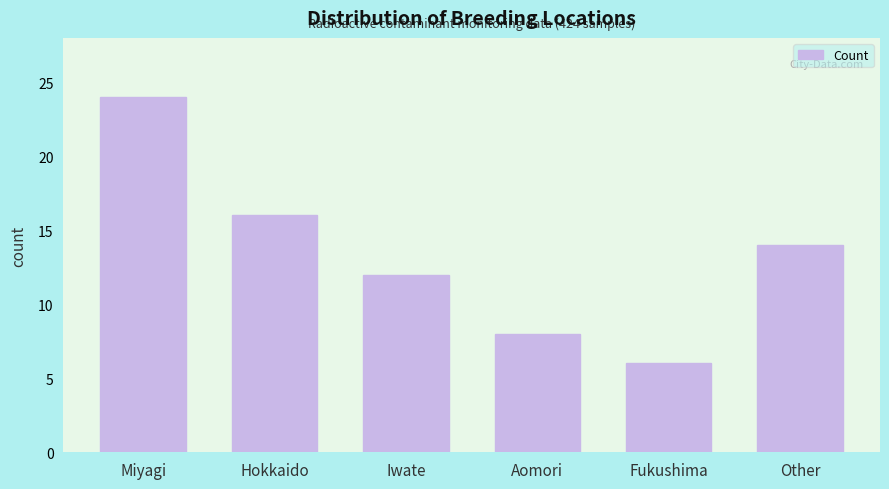

Reading left to right, transcribe all the data shown in this chart.

Miyagi=24	Hokkaido=16	Iwate=12	Aomori=8	Fukushima=6	Other=14